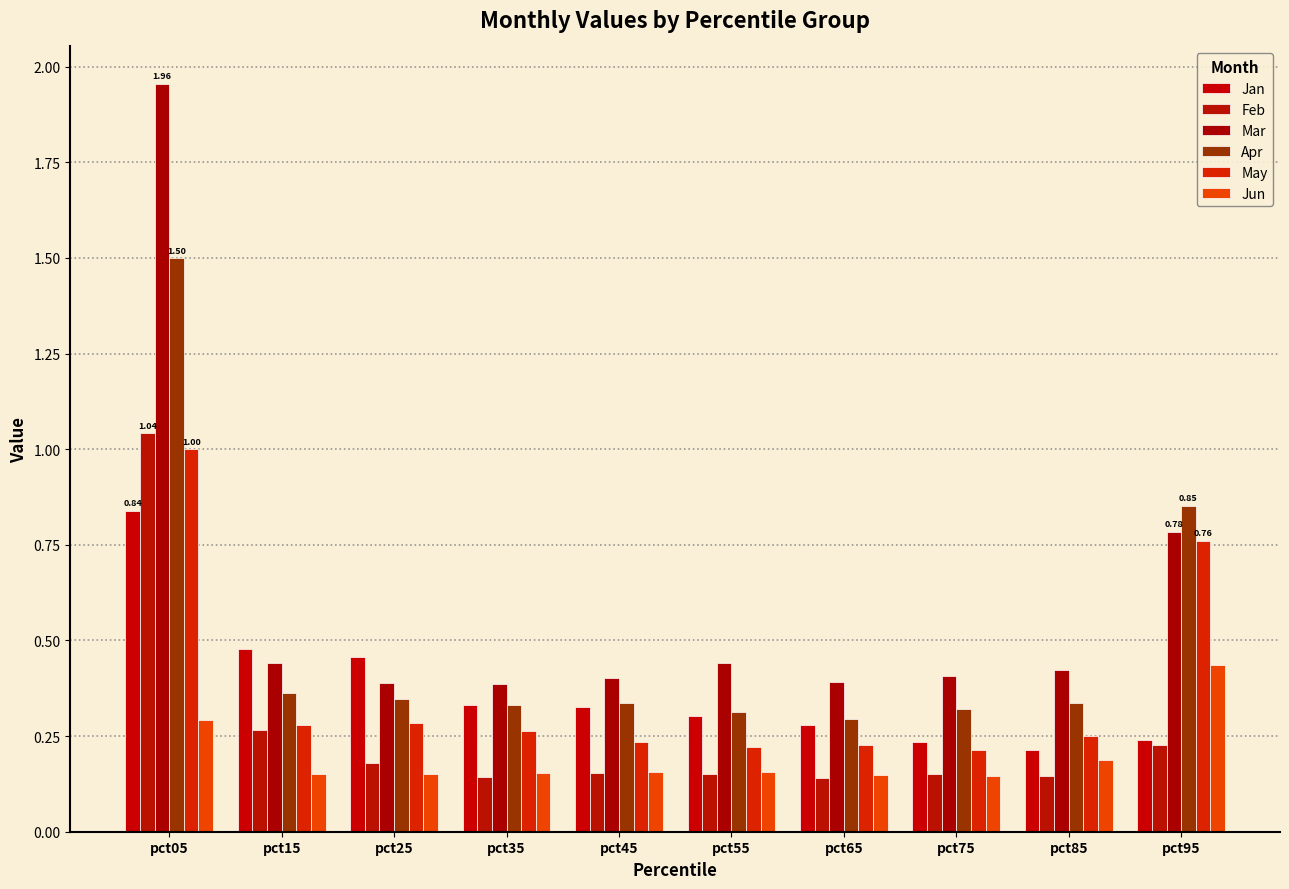

Count the number of categories in the chart.

10